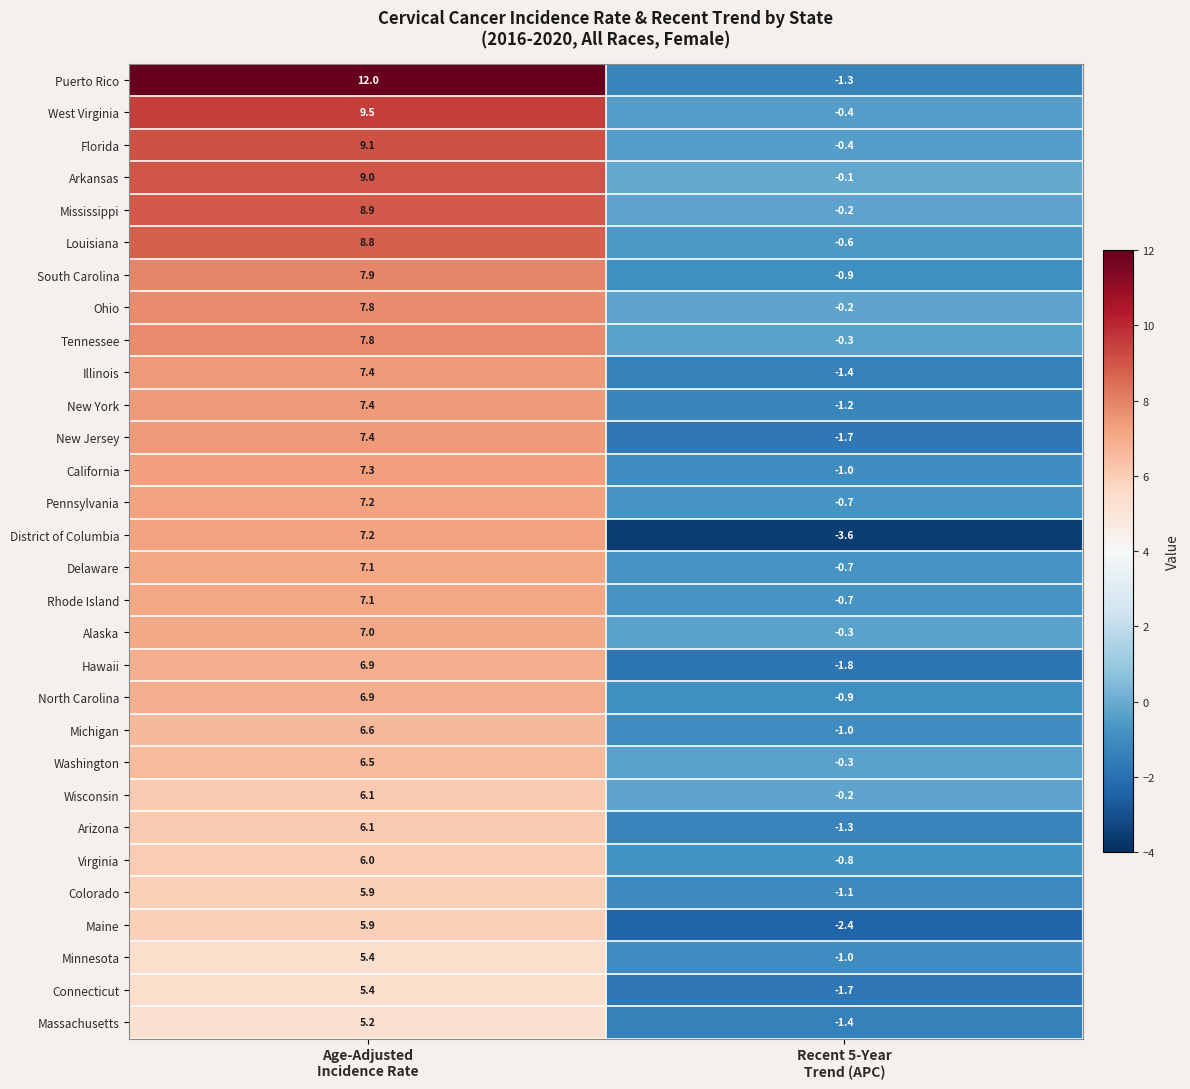

What is the sum of all Rhode Island values?

6.4